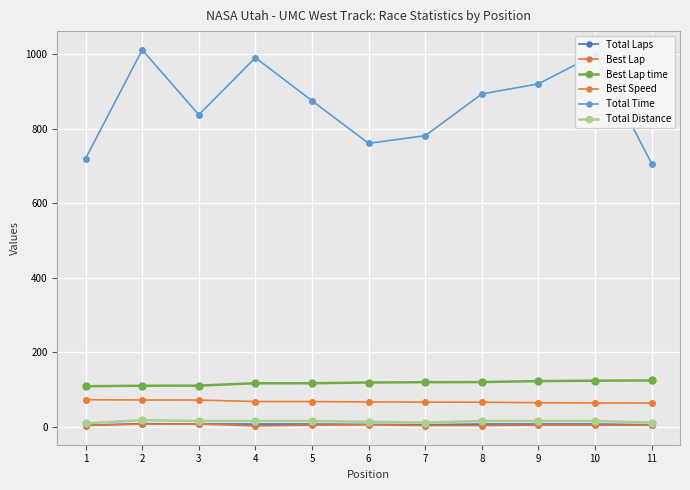

Which series has the widest spread of values?

Total Time